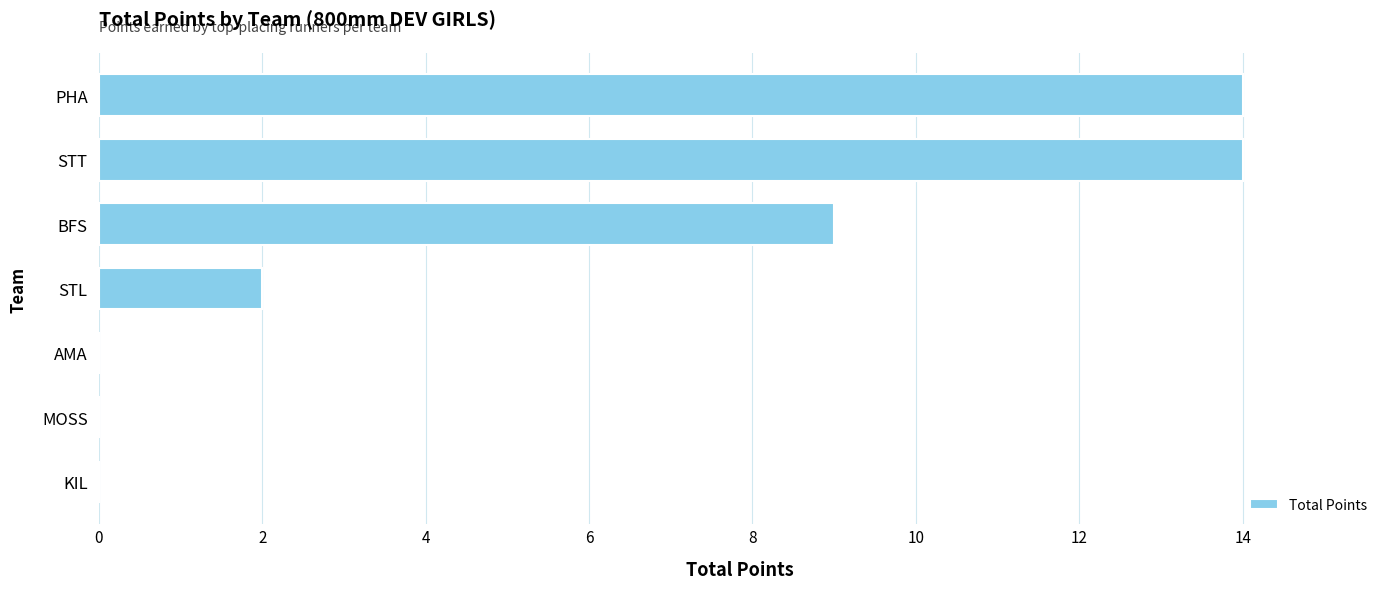

What is the sum of the values at AMA and STT?

14